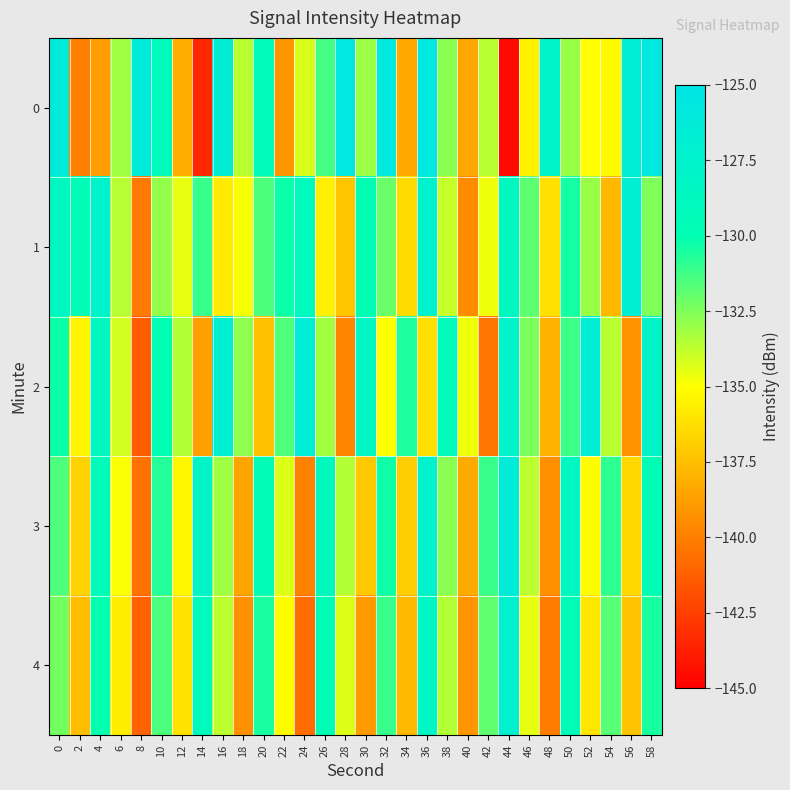

What is the greatest value displayed?

-125.6